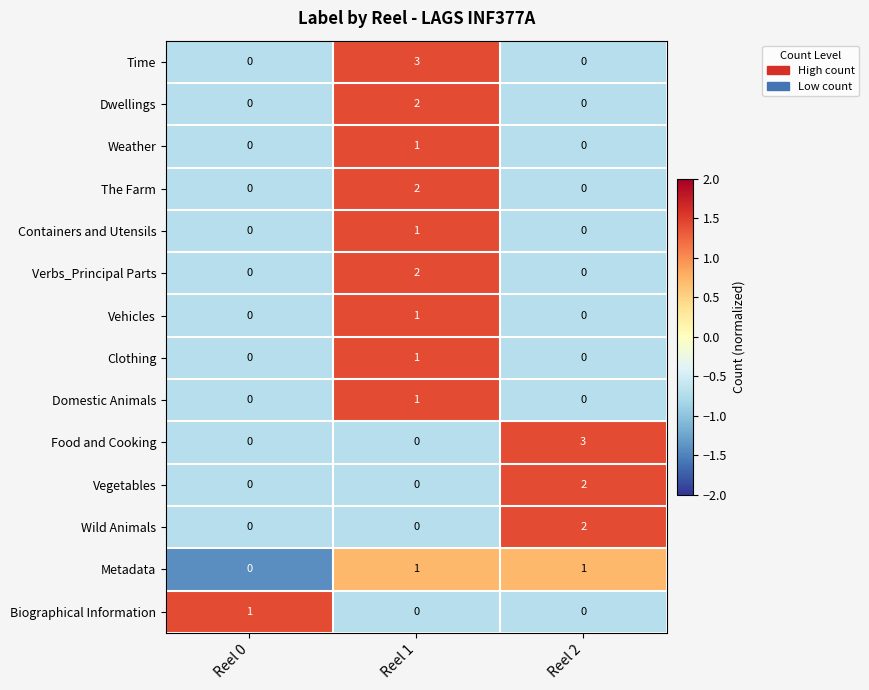

Is it true that Wild Animals equals 1 at Reel 1?

False